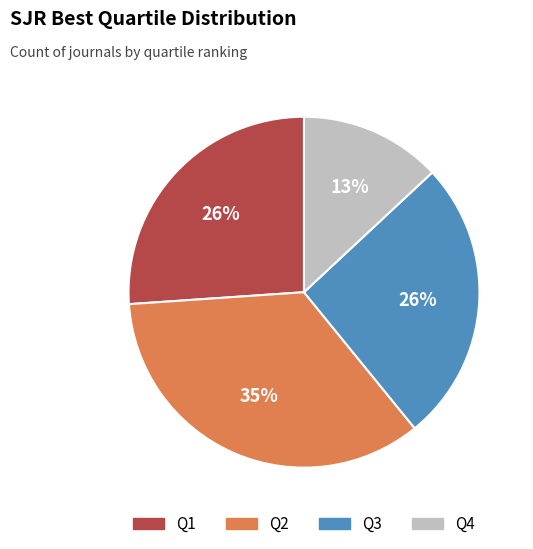

To the nearest percent, what is the difference between the largest and smallest slice percentages?

22%